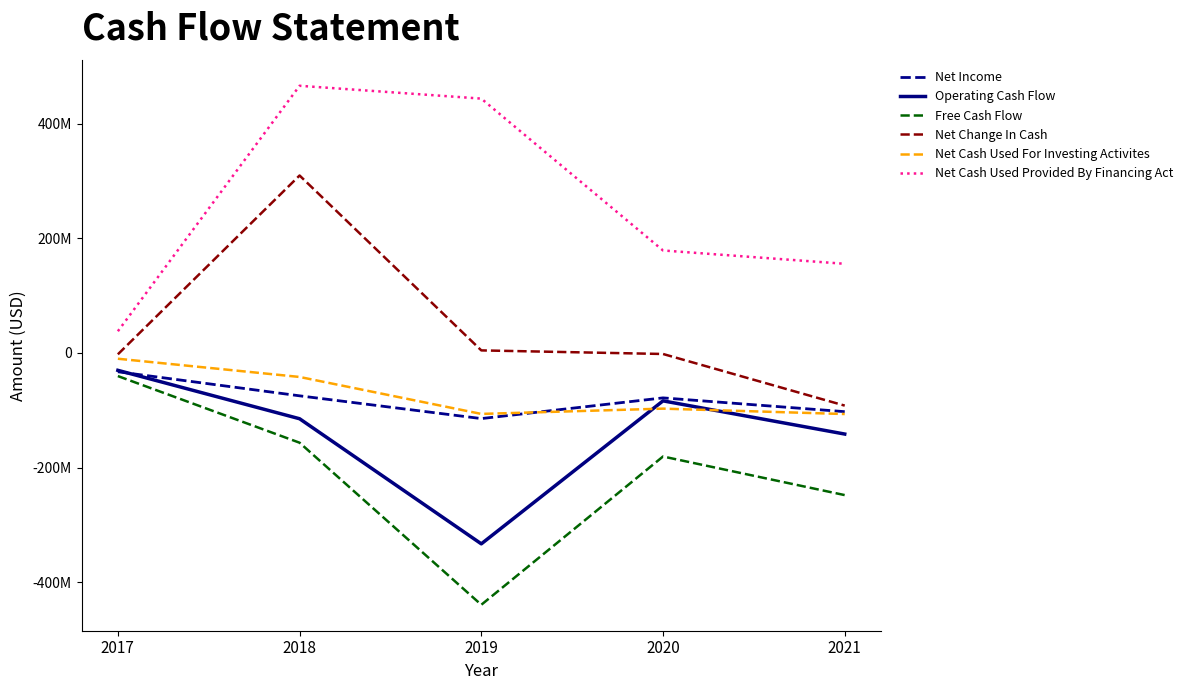

At which category is the sum across all series the highest?

2018